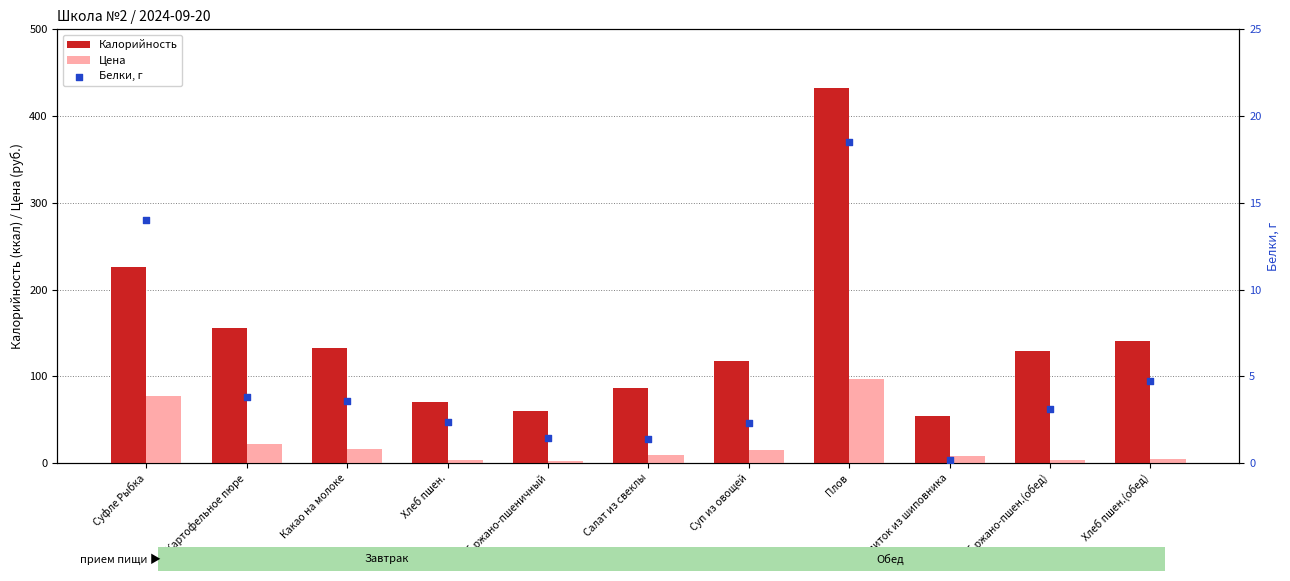

Which series reaches the maximum Y coordinate?

Калорийность